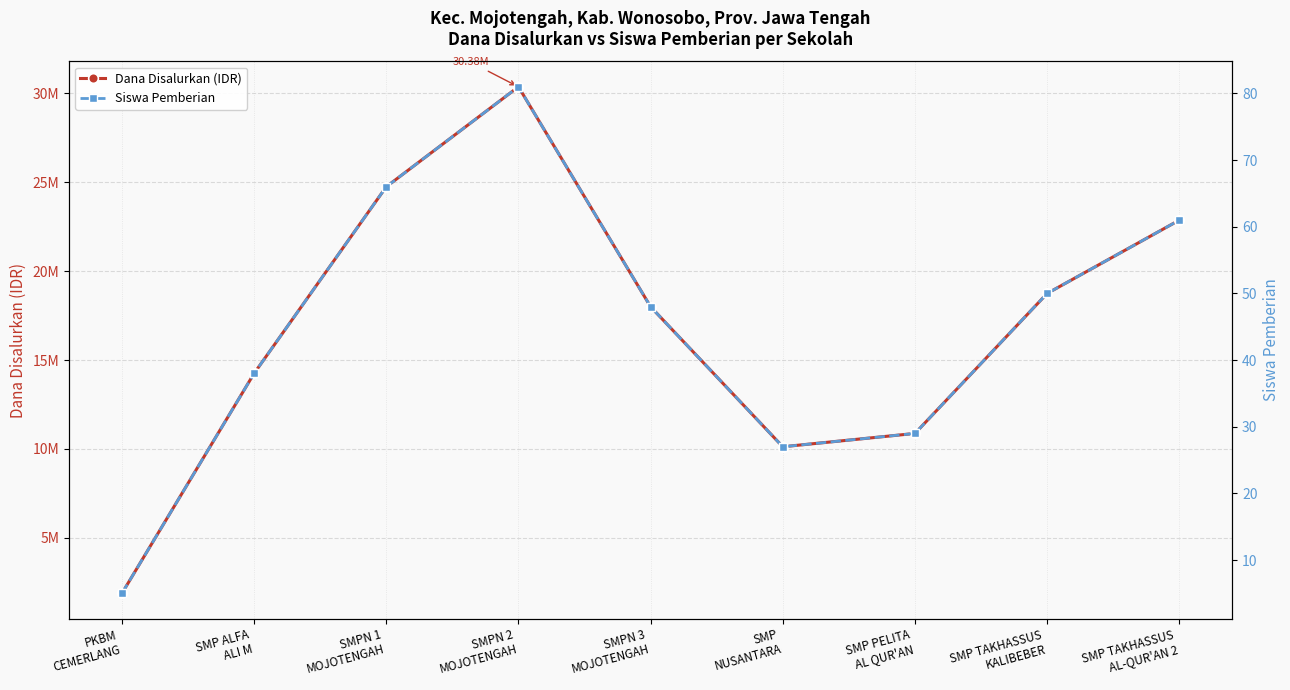

True or false: Siswa Pemberian and Dana Disalurkan (IDR) cross at least once.

False